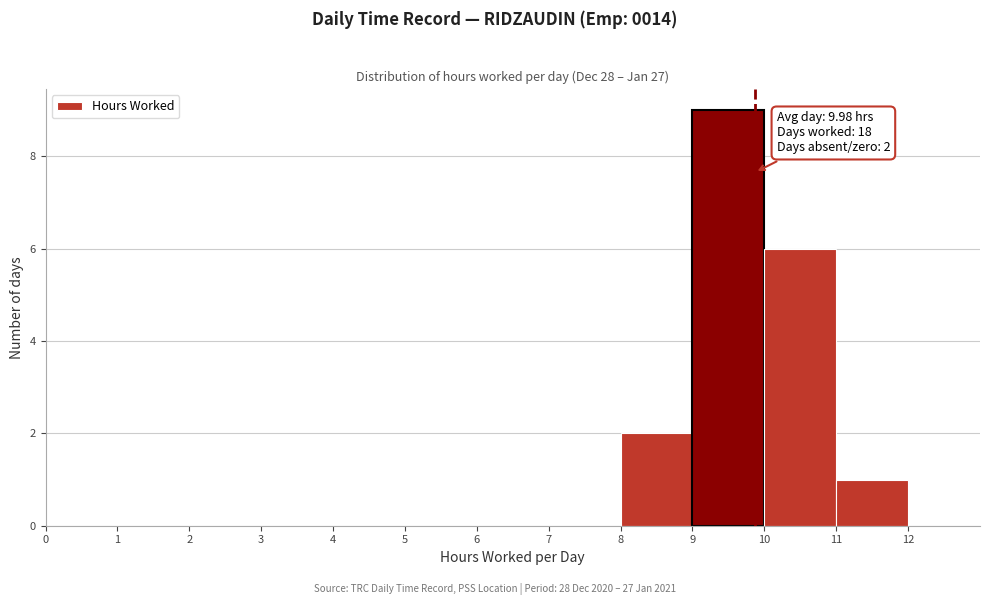

Which range on the x-axis has the tallest bar?

9 to 10